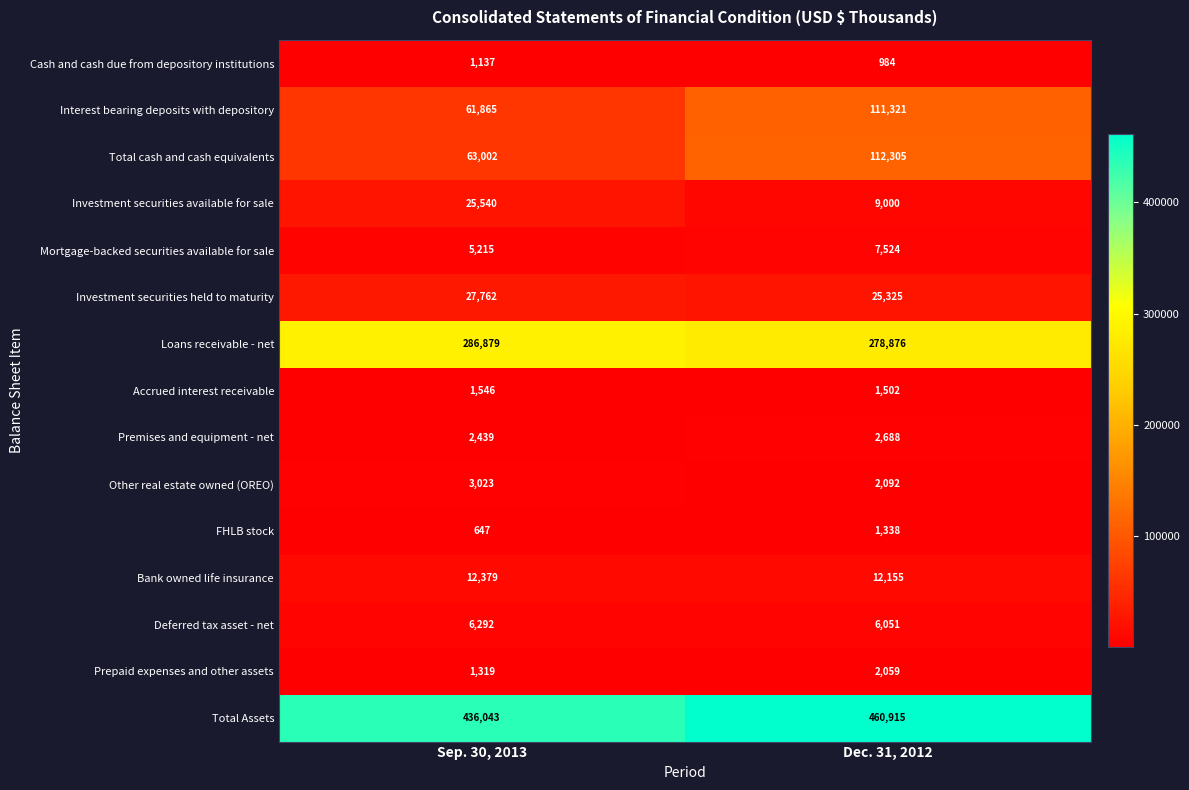

Reading left to right, transcribe all the data shown in this chart.

Cash and cash due from depository institutions: Sep. 30, 2013=1137	Dec. 31, 2012=984
Interest bearing deposits with depository: Sep. 30, 2013=61865	Dec. 31, 2012=111321
Total cash and cash equivalents: Sep. 30, 2013=63002	Dec. 31, 2012=112305
Investment securities available for sale: Sep. 30, 2013=25540	Dec. 31, 2012=9000
Mortgage-backed securities available for sale: Sep. 30, 2013=5215	Dec. 31, 2012=7524
Investment securities held to maturity: Sep. 30, 2013=27762	Dec. 31, 2012=25325
Loans receivable - net: Sep. 30, 2013=286879	Dec. 31, 2012=278876
Accrued interest receivable: Sep. 30, 2013=1546	Dec. 31, 2012=1502
Premises and equipment - net: Sep. 30, 2013=2439	Dec. 31, 2012=2688
Other real estate owned (OREO): Sep. 30, 2013=3023	Dec. 31, 2012=2092
FHLB stock: Sep. 30, 2013=647	Dec. 31, 2012=1338
Bank owned life insurance: Sep. 30, 2013=12379	Dec. 31, 2012=12155
Deferred tax asset - net: Sep. 30, 2013=6292	Dec. 31, 2012=6051
Prepaid expenses and other assets: Sep. 30, 2013=1319	Dec. 31, 2012=2059
Total Assets: Sep. 30, 2013=436043	Dec. 31, 2012=460915